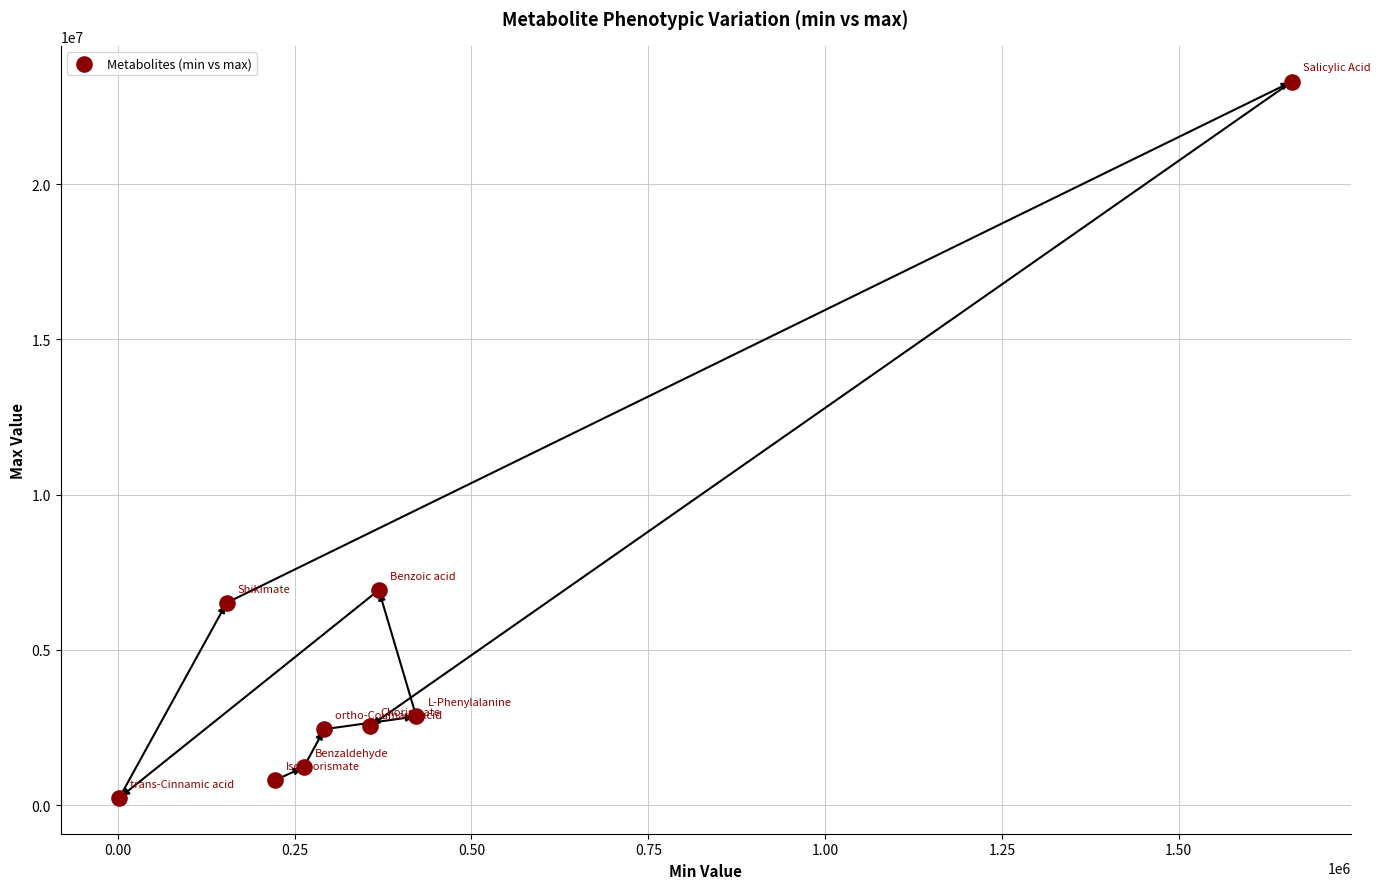

What Y value in the scatter plot is closest to 11768500?

6930000